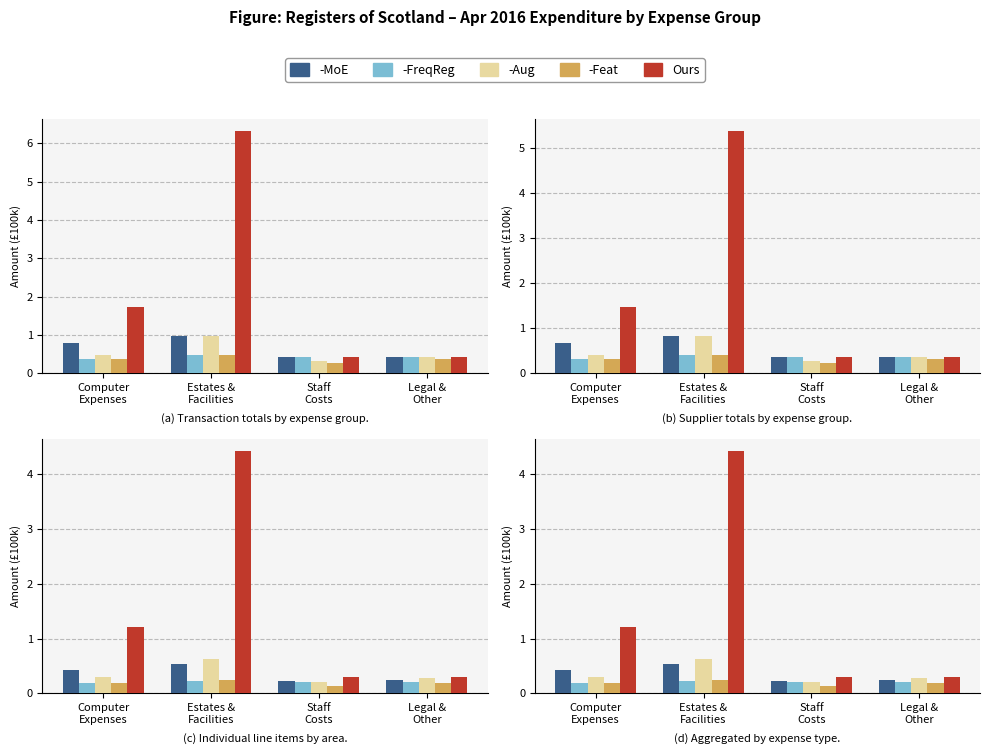

What is the highest value of the -Aug series?

0.6